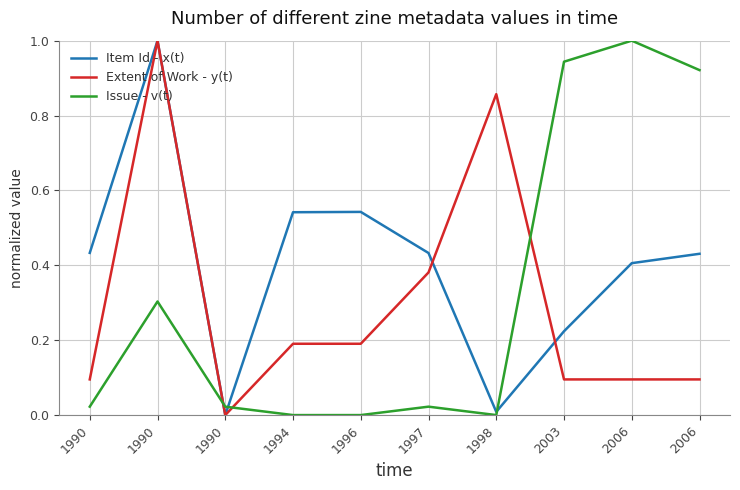

What are all the series names shown in the legend?

Item Id - x(t), Extent of Work - y(t), Issue - v(t)